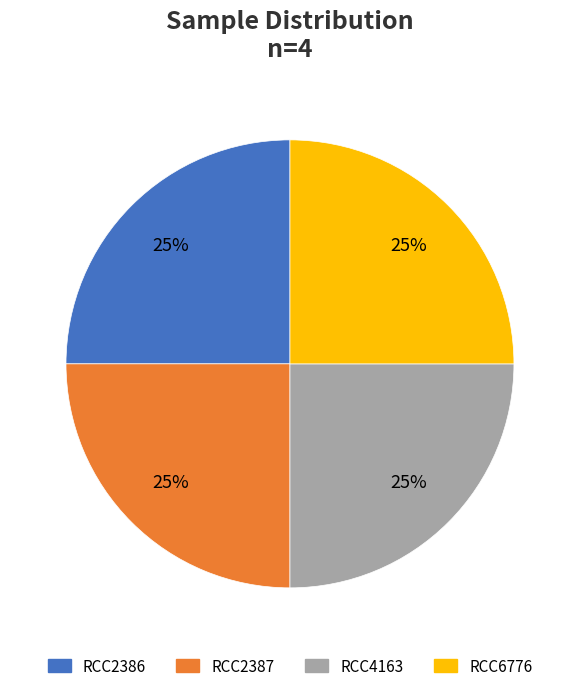

What is the ratio of the value at RCC4163 to the value at RCC2386?

1.0